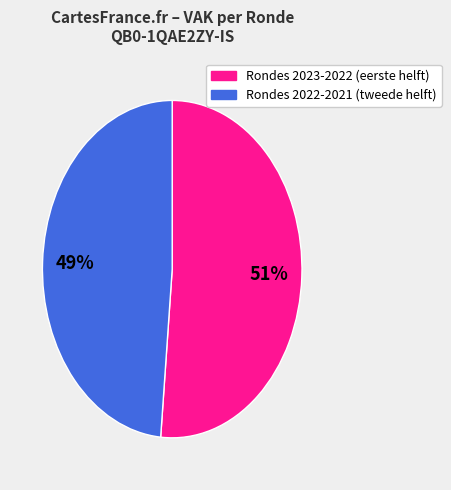

Which slice is the largest?

Rondes 2023-2022 (eerste helft)